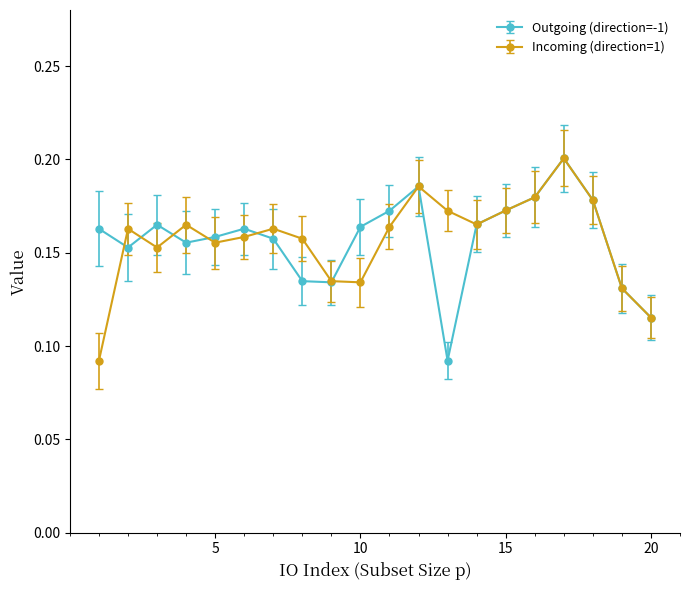

True or false: Outgoing (direction=-1) has more than 0 points higher than both neighbors.

True